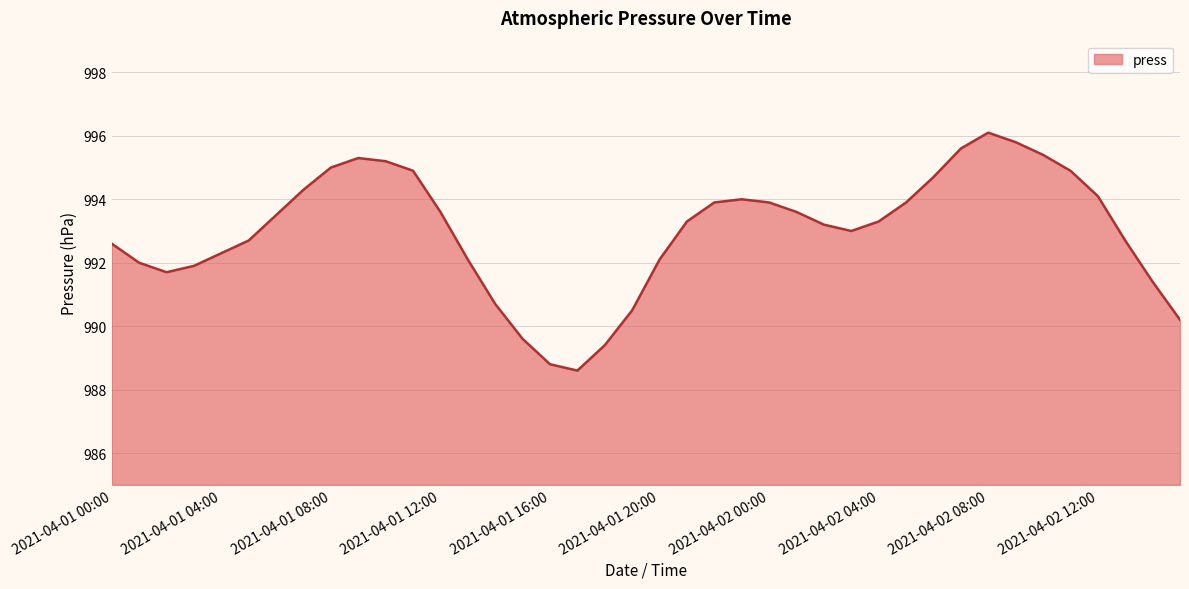

What is the smallest value displayed?

988.6